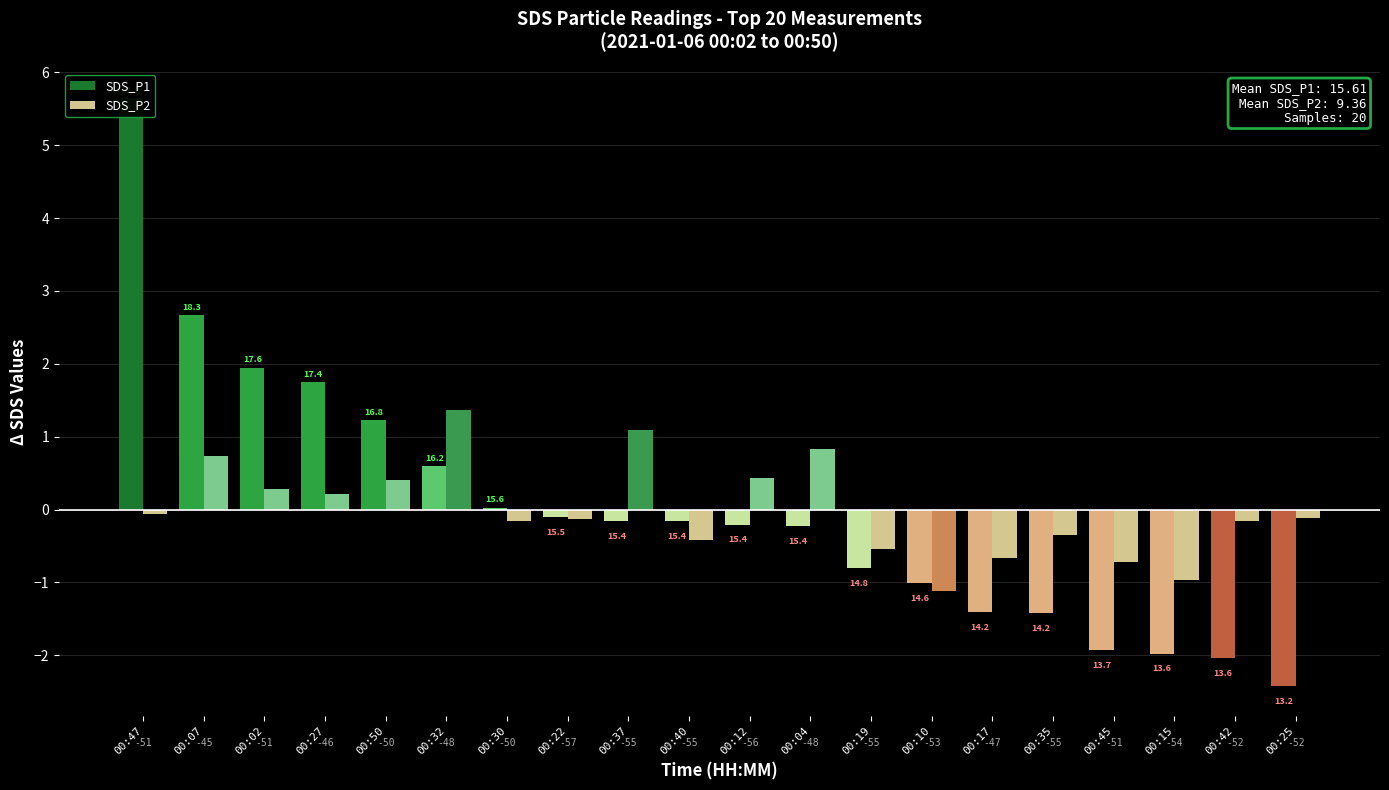

How many negative values does the SDS_P1 series have?

13